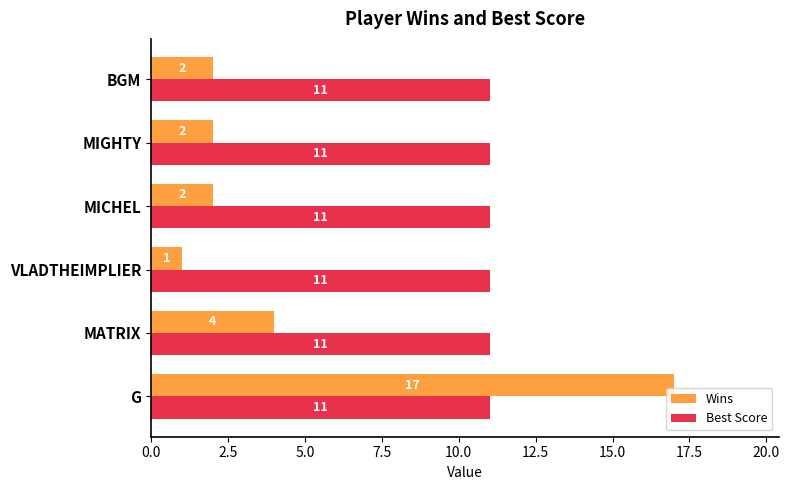

What is the total value across all series at G?

28